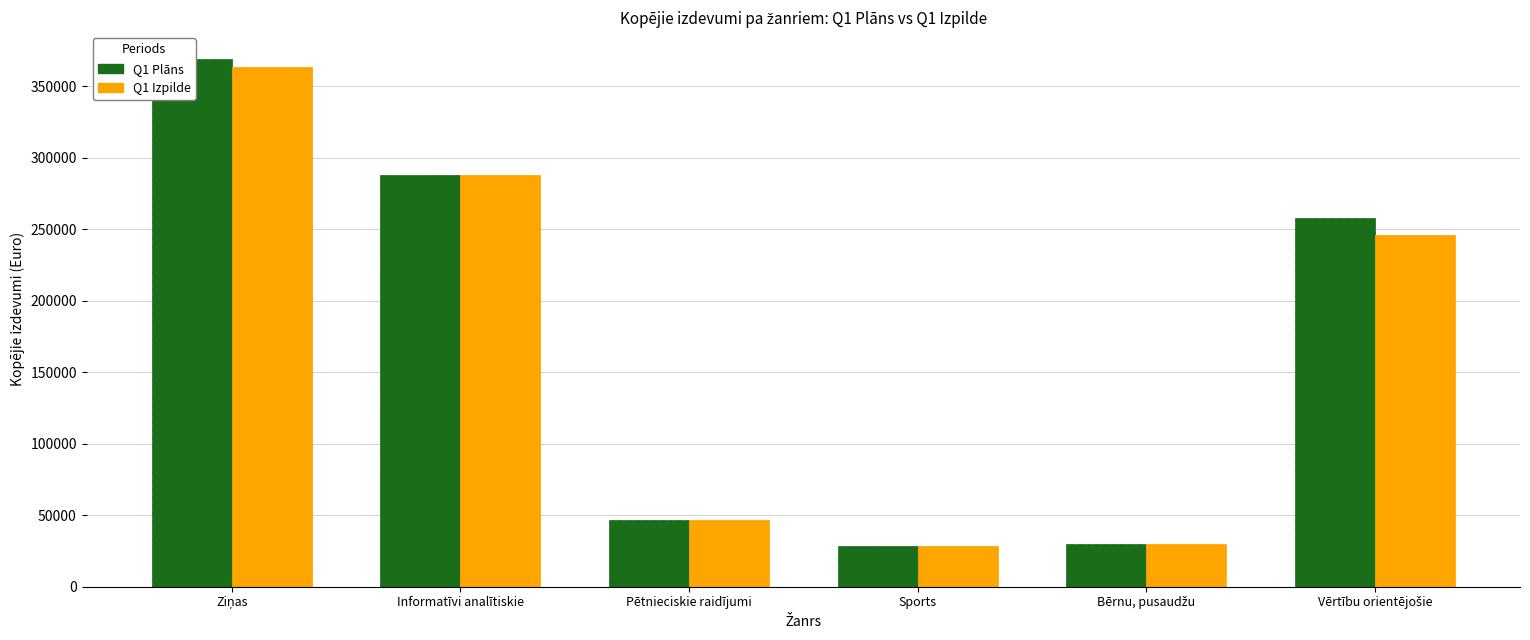

The Q1 Plāns series shows 10897.1 at Sports. True or false?

False